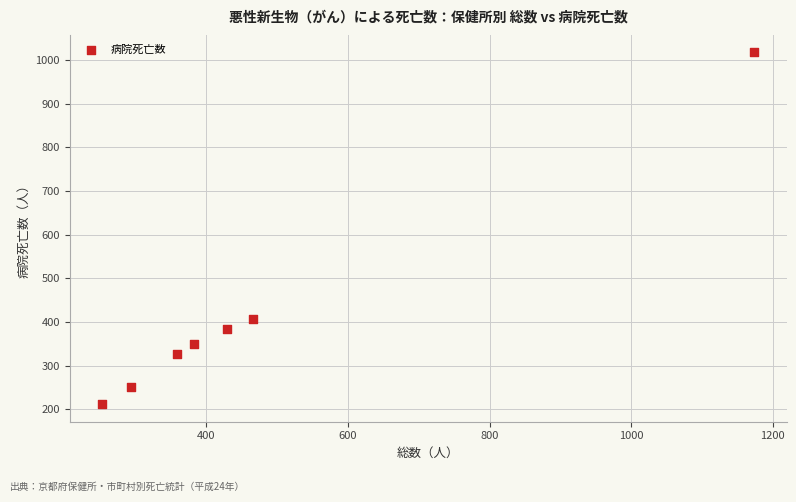

What Y value in the scatter plot is closest to 614?

408